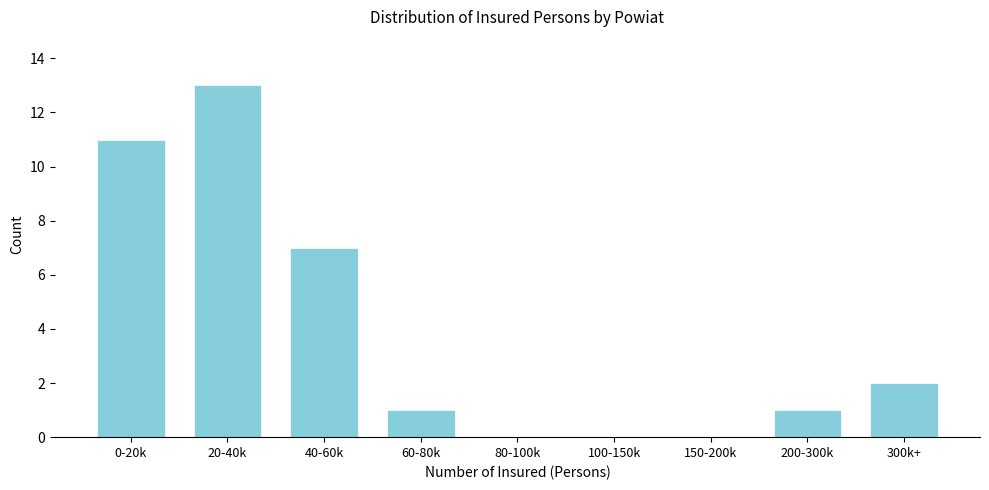

Reading left to right, transcribe all the data shown in this chart.

0-20k=11	20-40k=13	40-60k=7	60-80k=1	80-100k=0	100-150k=0	150-200k=0	200-300k=1	300k+=2